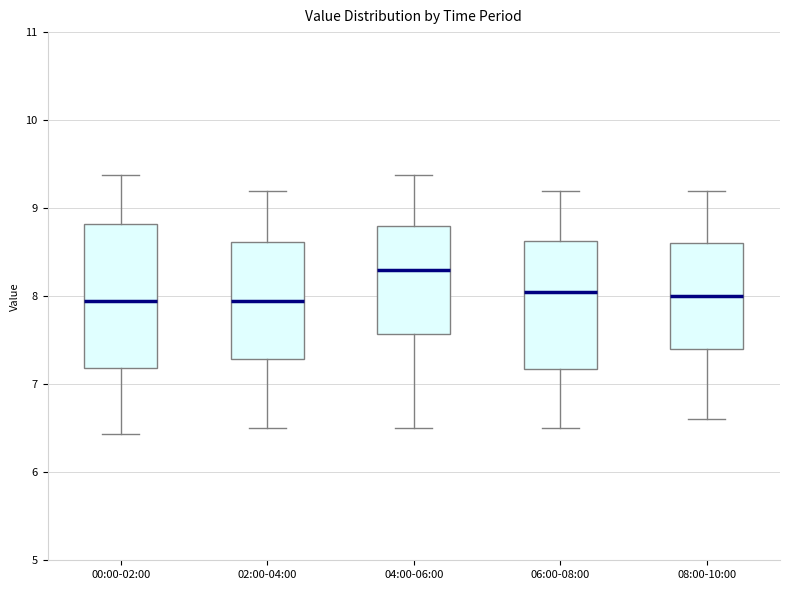

Where is the lower edge of the box for 06:00-08:00 on the y-axis? The values are not printed on the chart, so give them approximately, as read against the axis.

7.2